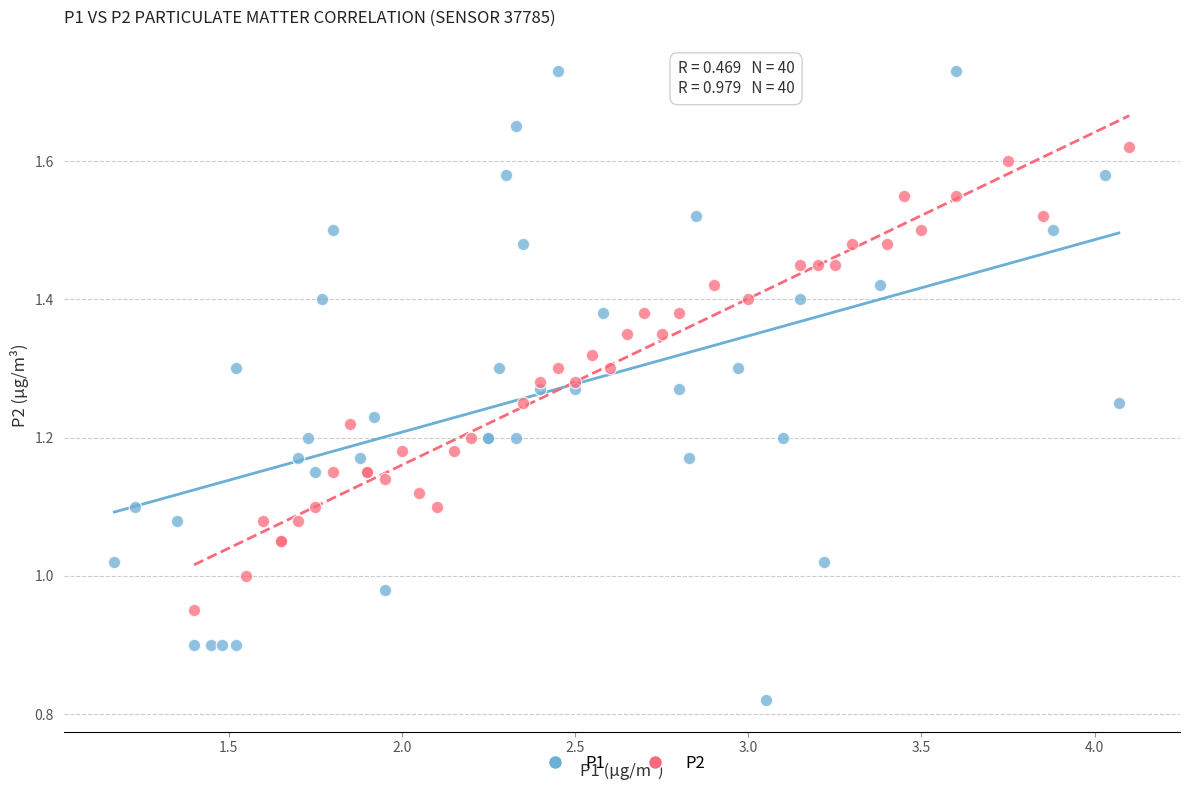

Which series has the largest Y range (max minus min)?

P1